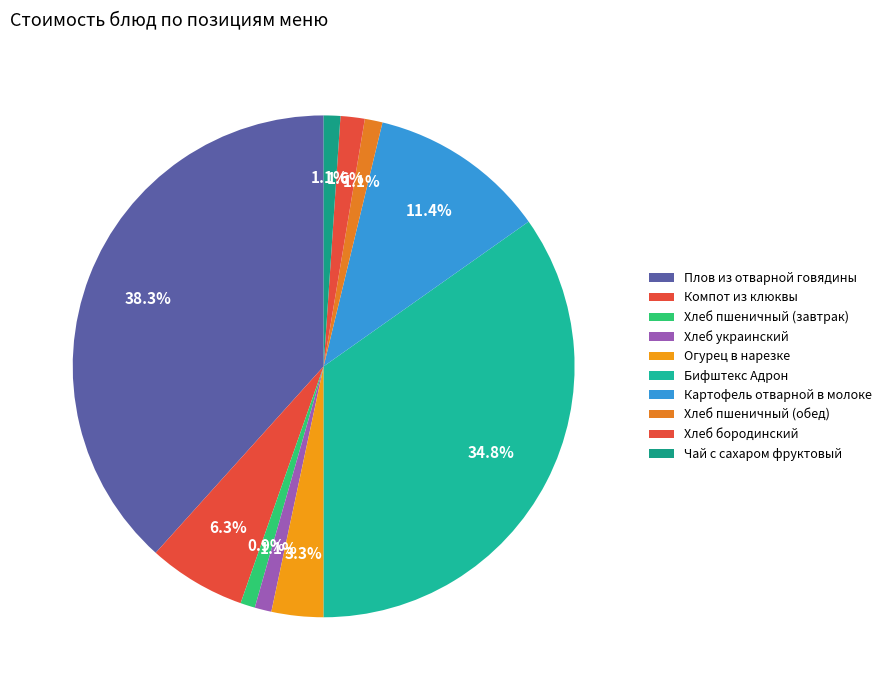

Does Хлеб пшеничный (обед) represent more than half of the total?

No